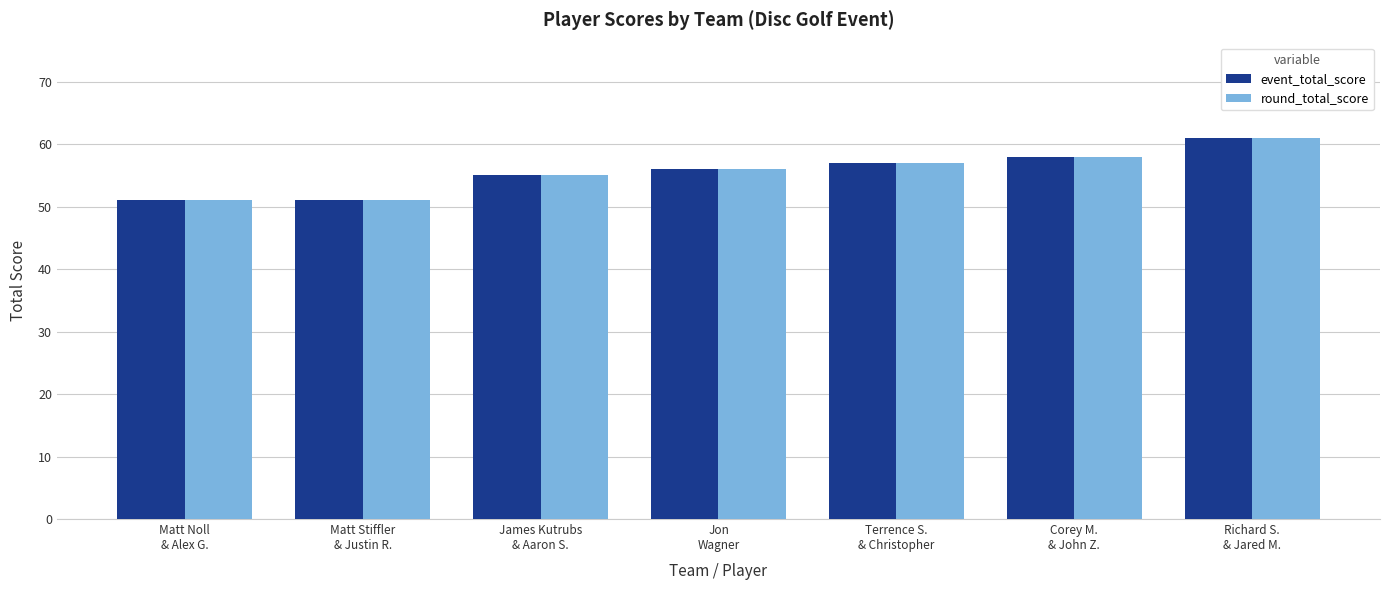

How many round_total_score values are between 51 and 58?

6